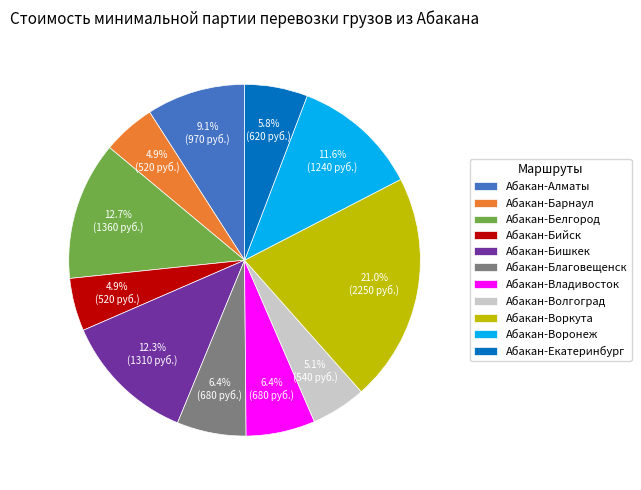

To the nearest percent, what is the combined percentage of Абакан-Бишкек and Абакан-Благовещенск?

19%